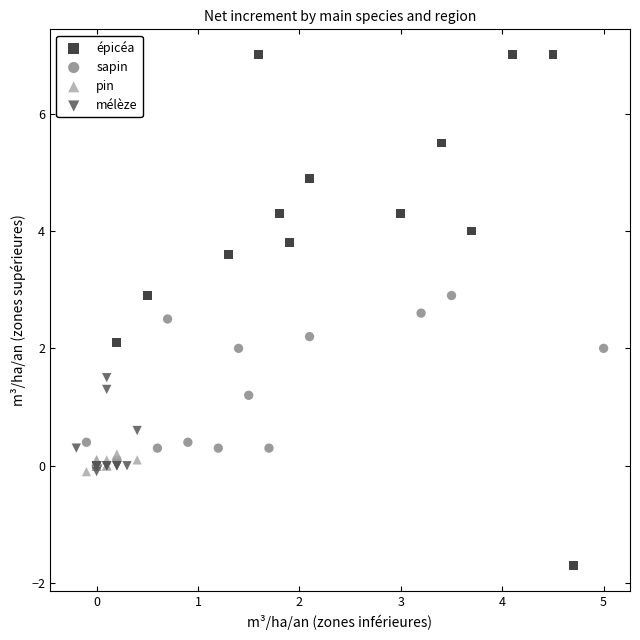

Which series reaches the minimum Y coordinate?

épicéa